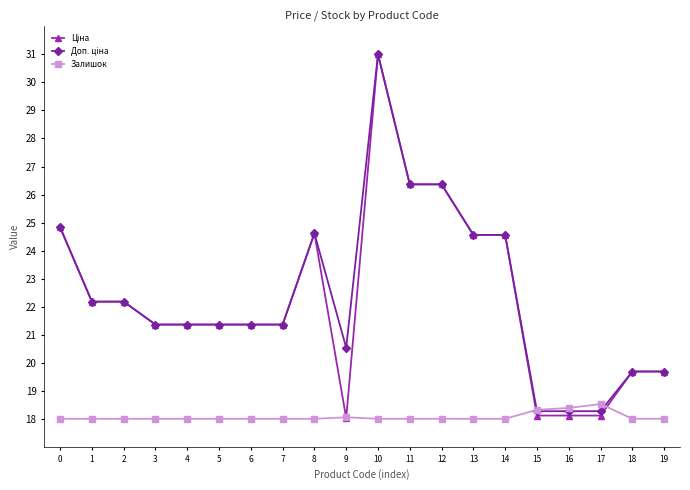

What is the value of the Залишок point at the 14th from the left?

18.0